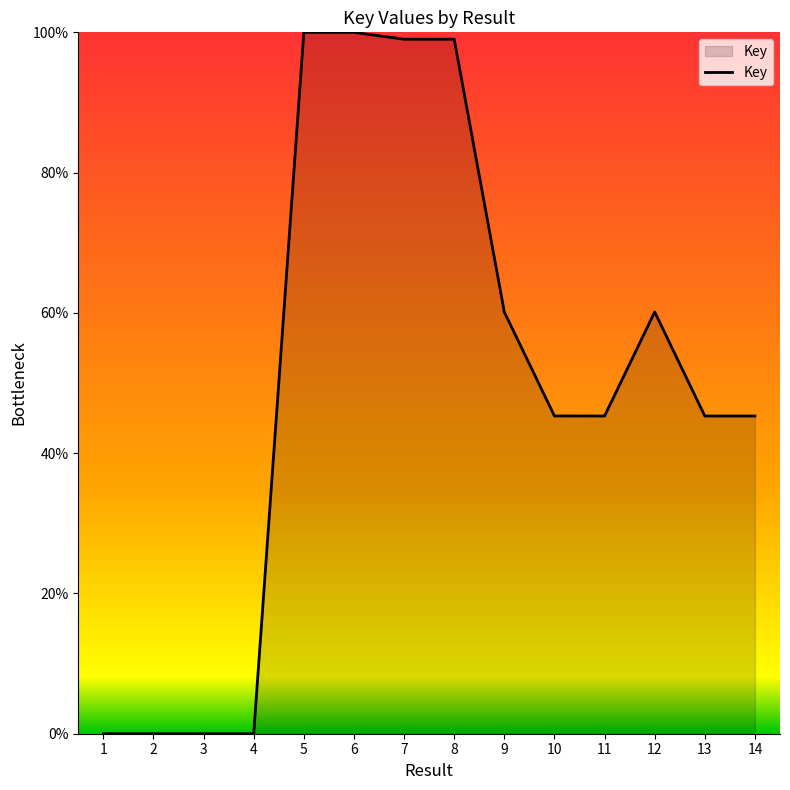

Reading right to left, list all the values displayed in this chart.

14=45.3	13=45.3	12=60.1	11=45.3	10=45.3	9=60.1	8=99.0	7=99.0	6=100.0	5=100.0	4=0.0	3=0.0	2=0.0	1=0.0